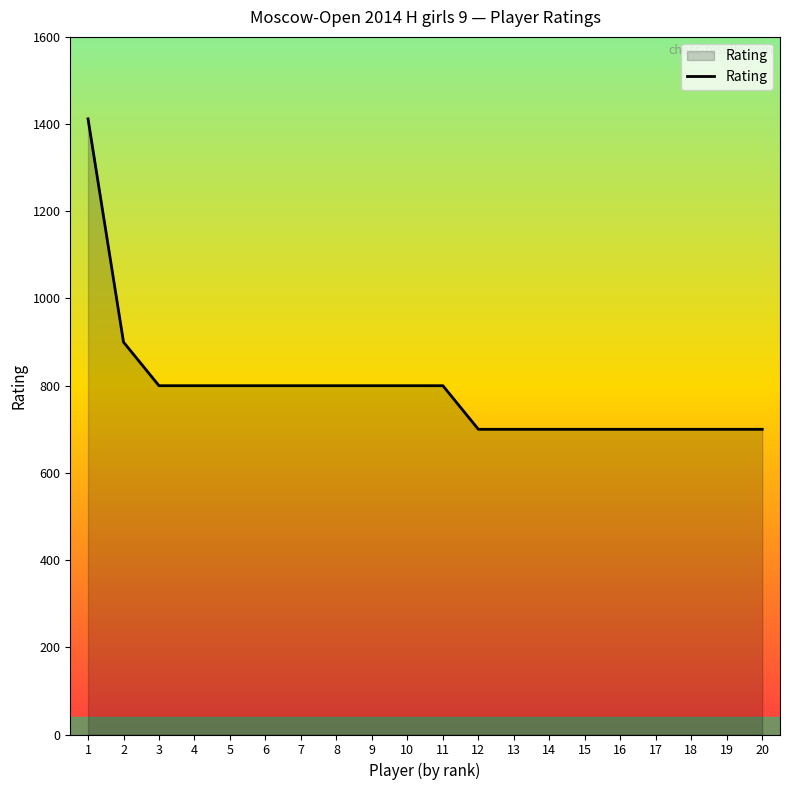

Is it true that the value at 19 is 917?

False